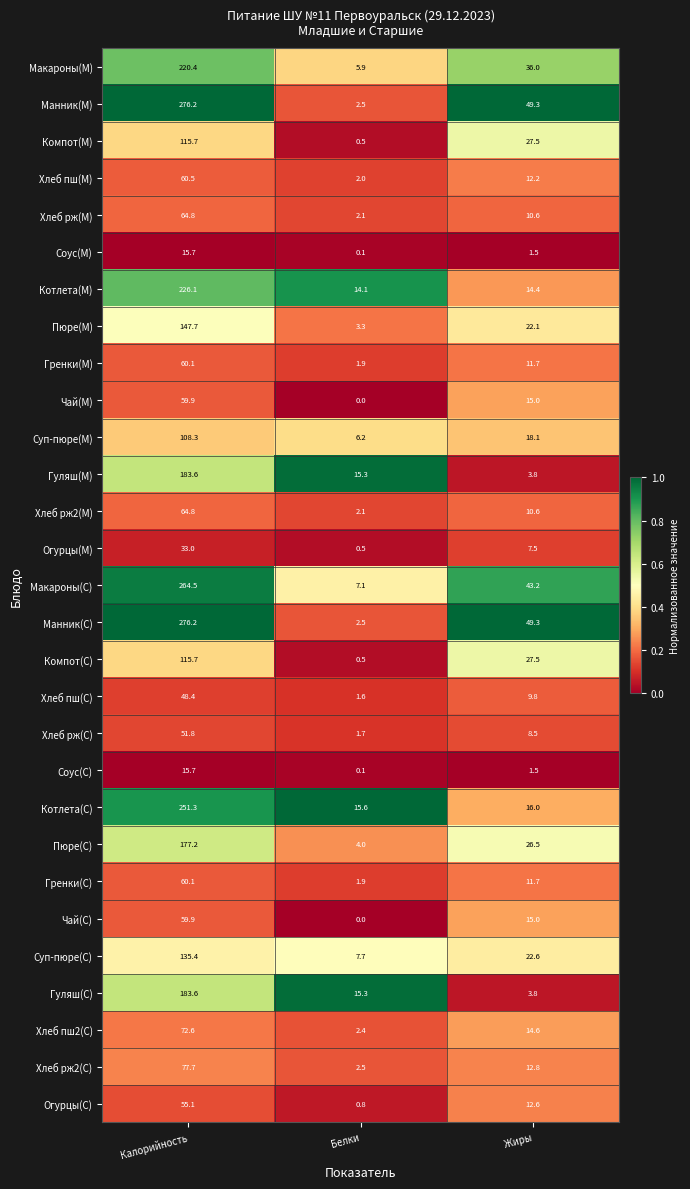

The Соус(С) series shows 7.0 at Калорийность. True or false?

False